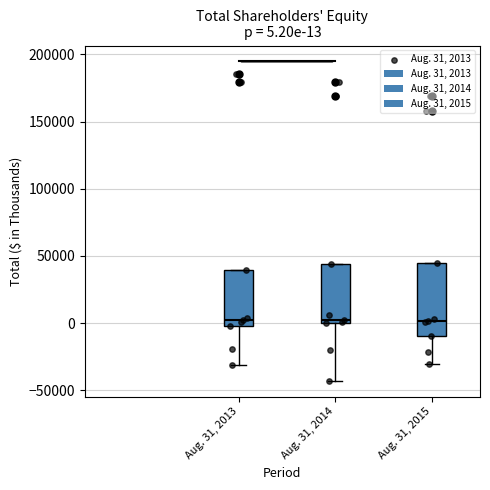

Comparing the boxes themselves (not the whiskers), which one is the tallest?

Aug. 31, 2015